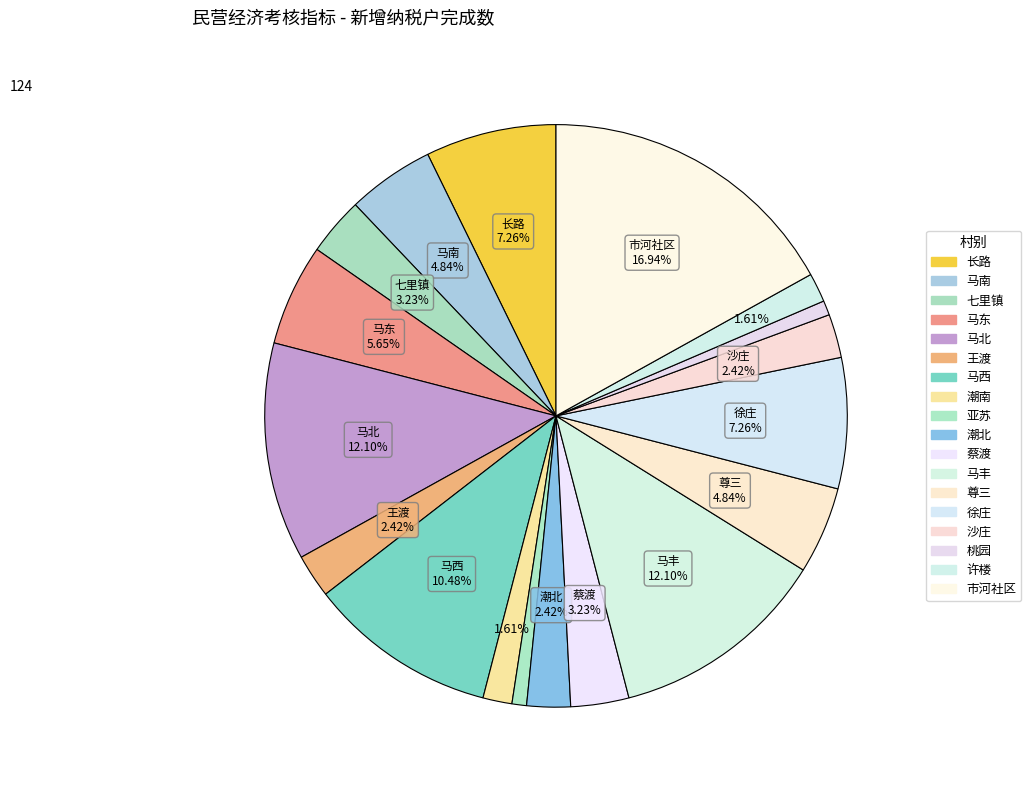

To the nearest percent, what portion does 潮南 represent?

2%